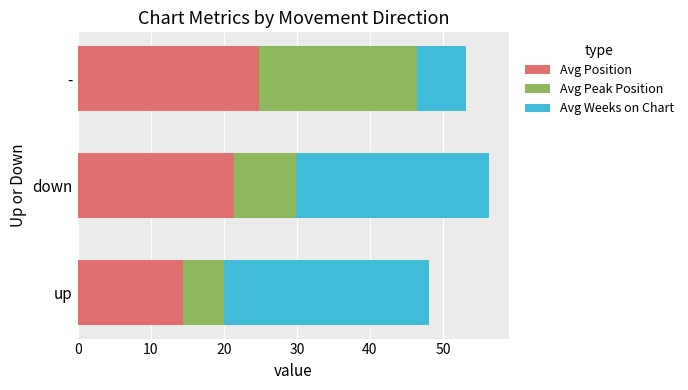

Is it true that Avg Position equals 24.8 at -?

True